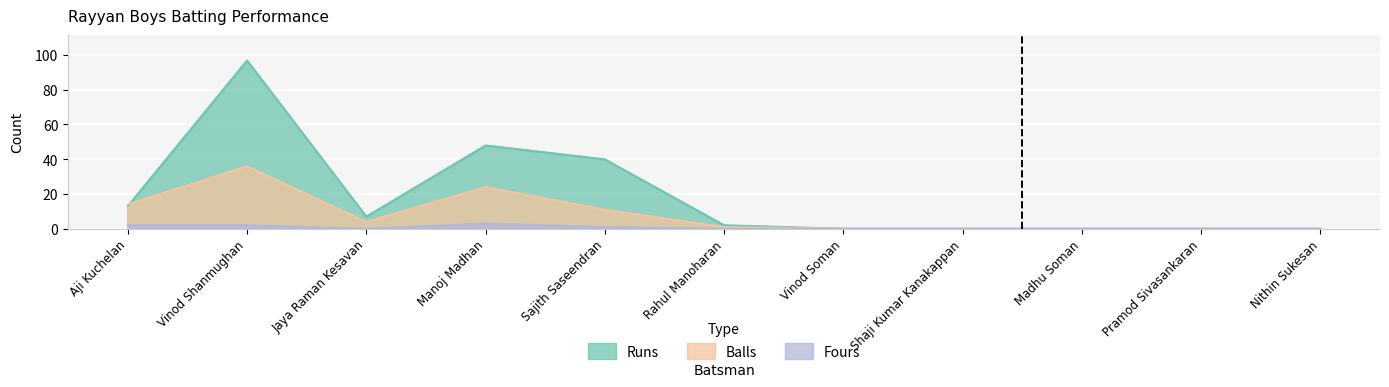

What is the value of the Balls point at the 5th from the left?

11